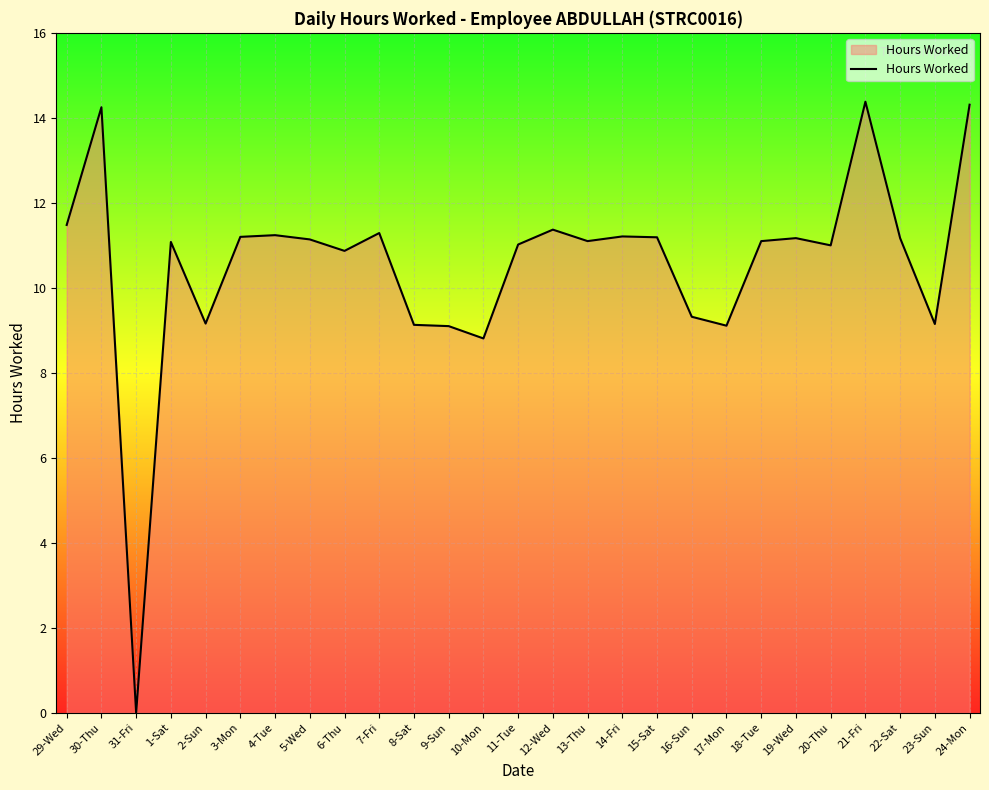

At which label does the data first exceed 11?

29-Wed